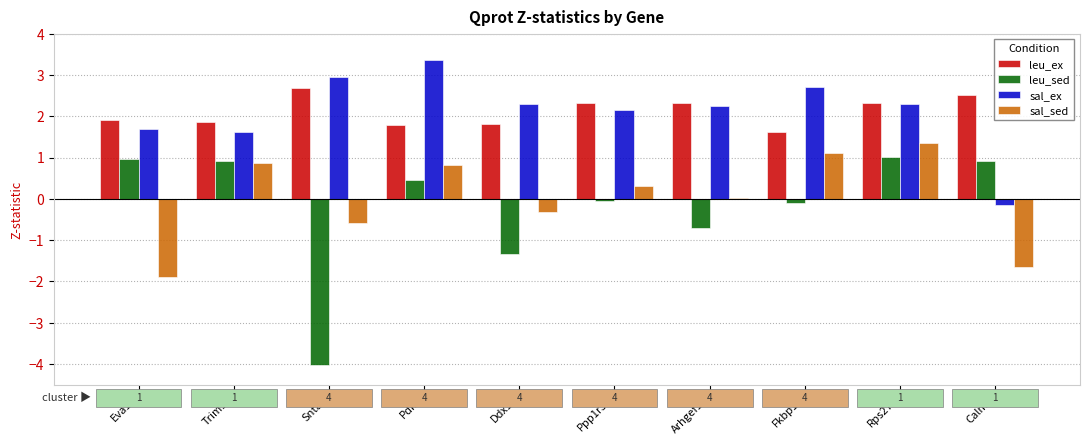

Is it true that leu_ex equals 0.6 at Rps27a?

False